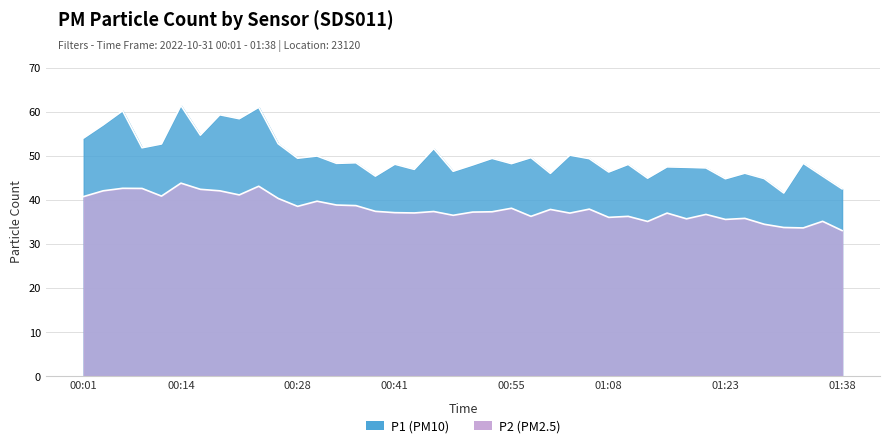

At 01:05, list the series in order from smallest to largest.

P2, P1